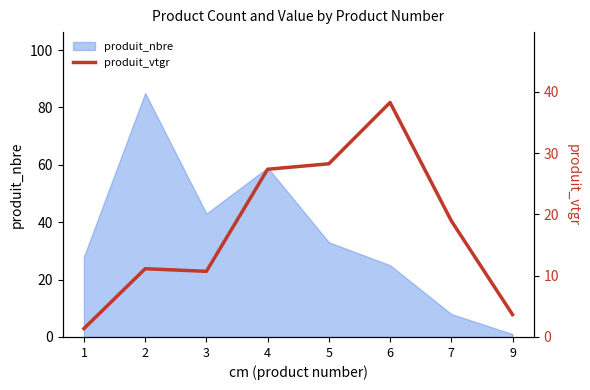

How many points are lower than both their immediate neighbors (excluding endpoints)?

1